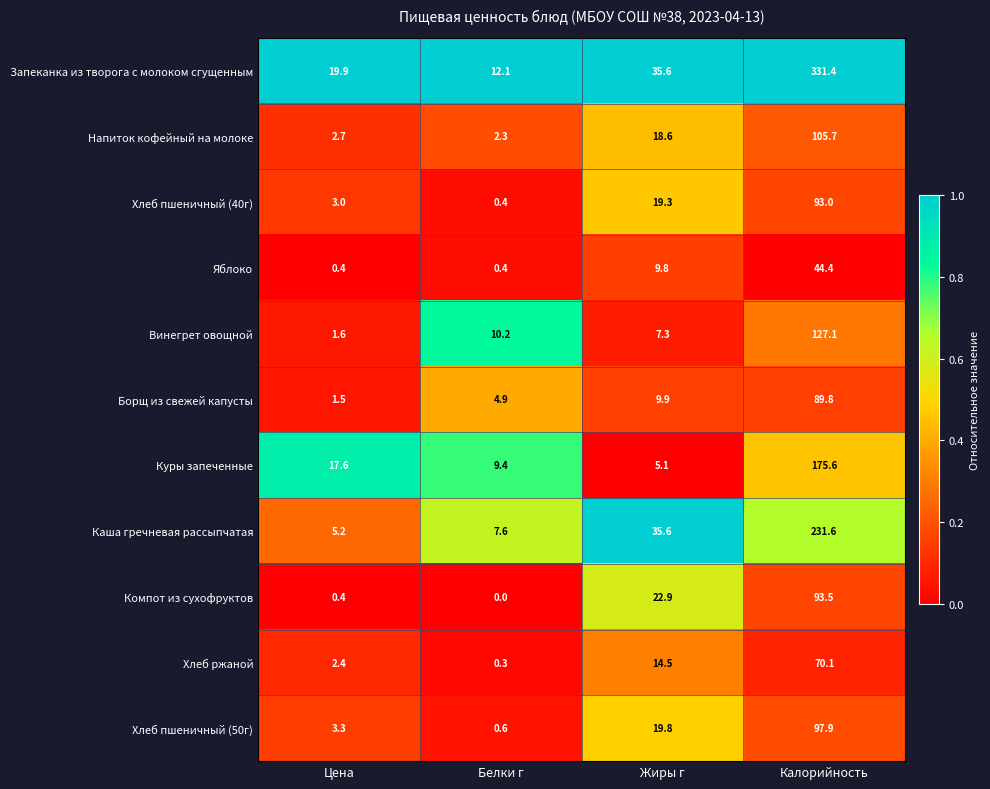

Count the number of data series in this chart.

11